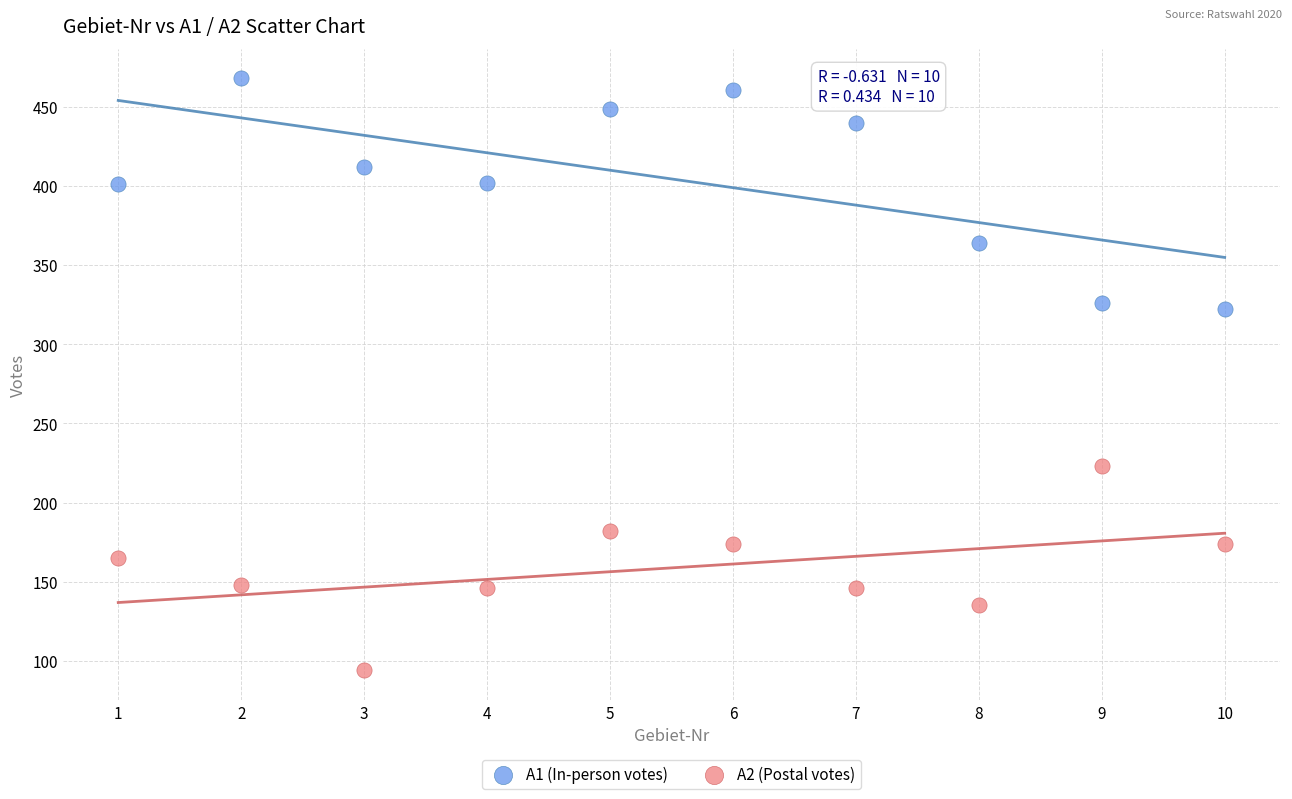

Which series reaches the maximum Y coordinate?

A1 (In-person votes)